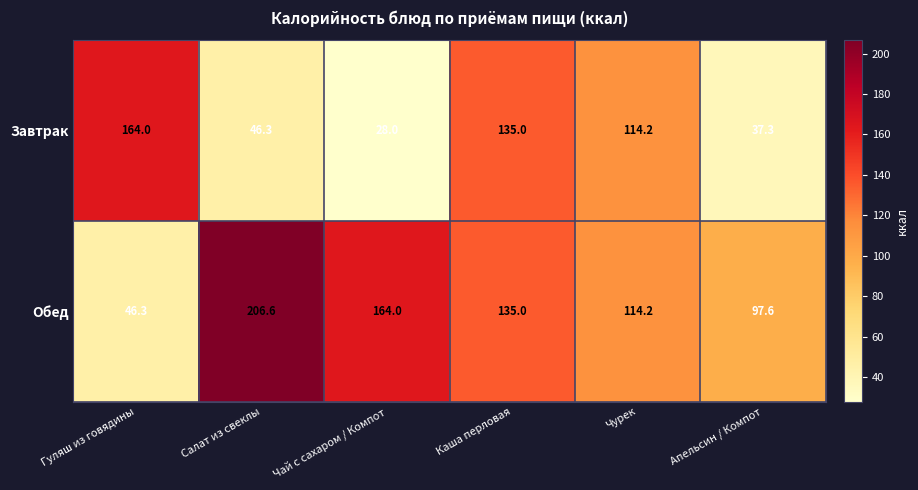

List the series in order of their overall mean, highest first.

Обед, Завтрак